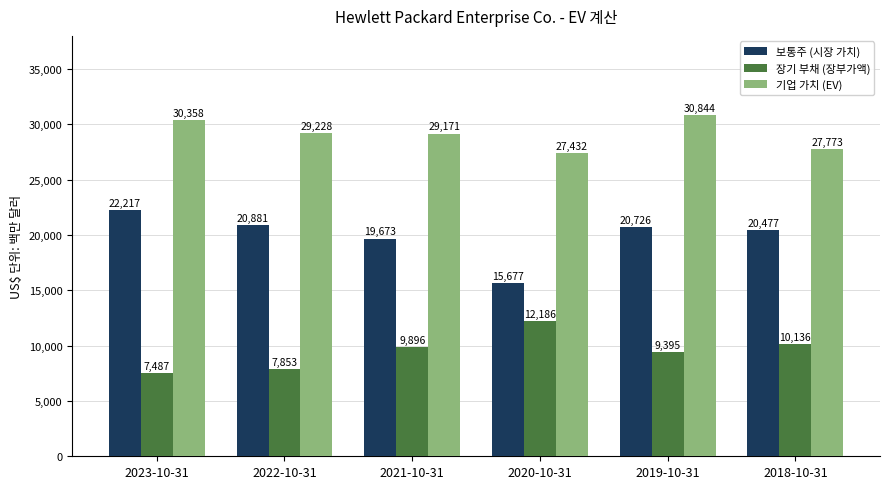

What are all the series names shown in the legend?

보통주 (시장 가치), 장기 부채 (장부가액), 기업 가치 (EV)